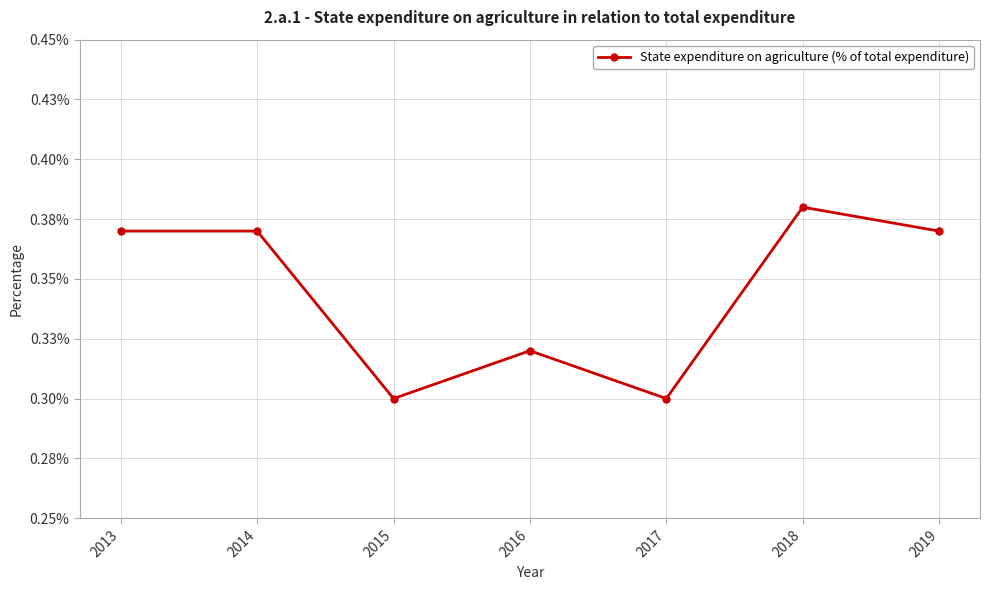

Reading right to left, list all the values displayed in this chart.

2019=0.4	2018=0.4	2017=0.3	2016=0.3	2015=0.3	2014=0.4	2013=0.4